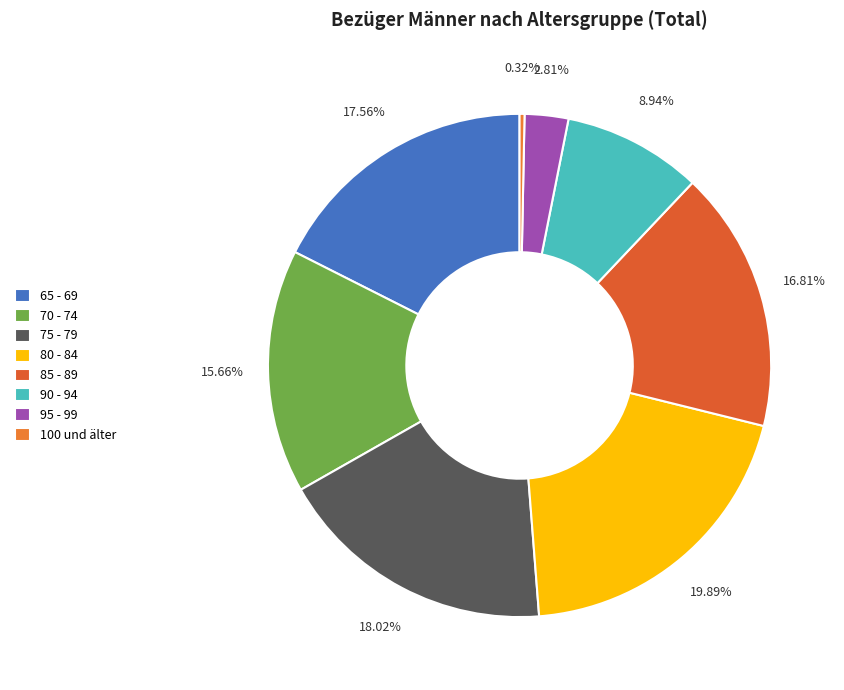

How many slices are in this pie chart?

8